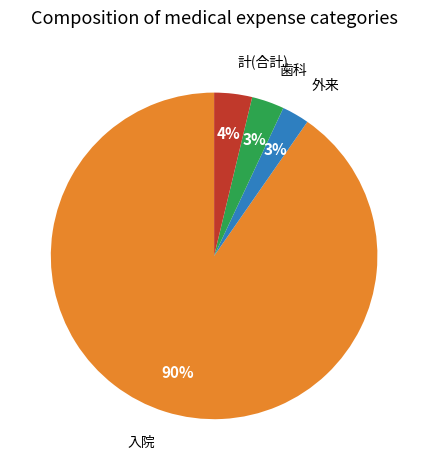

To the nearest percent, what is the average slice percentage?

25%